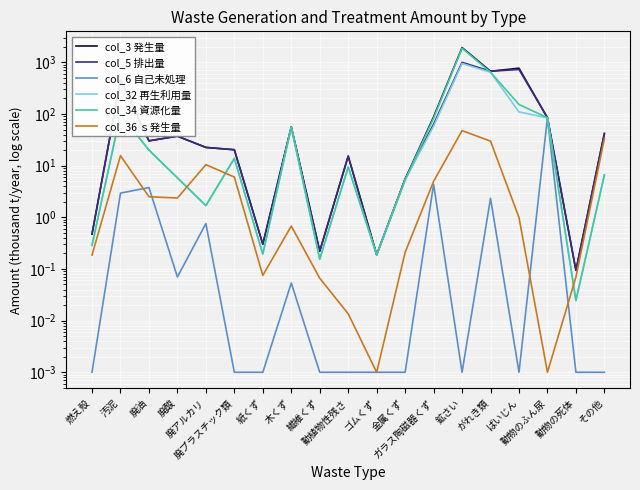

What are all the series names shown in the legend?

col_3 発生量, col_5 排出量, col_6 自己未処理, col_32 再生利用量, col_34 資源化量, col_36 ｓ発生量